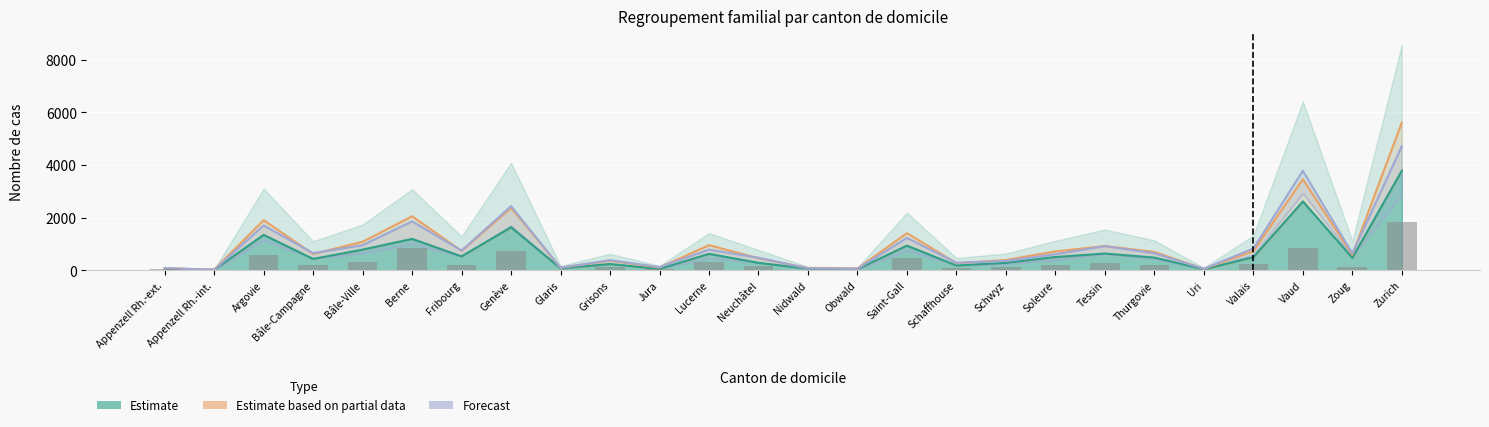

The value of RF suisses - Conjoint / -e at Schaffhouse is 142. True or false?

False